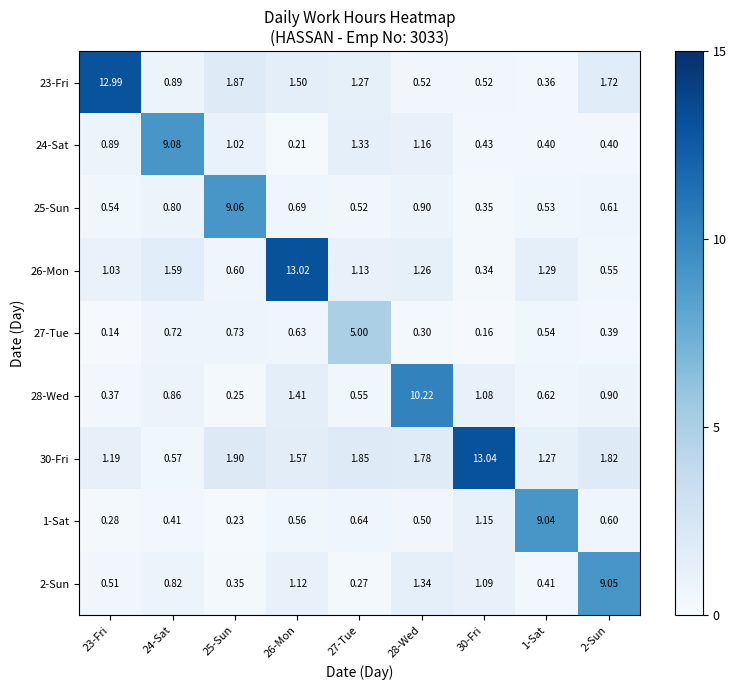

Is the value of 25-Sun at 24-Sat greater than the value of 1-Sat at 27-Tue?

Yes